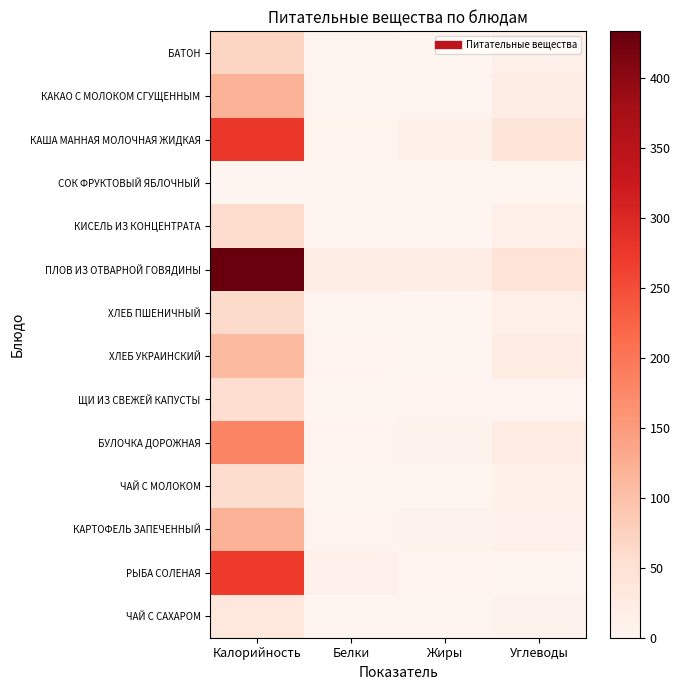

Reading left to right, what are all the values shown in this chart?

БАТОН: Калорийность=70.0	Белки=1.9	Жиры=0.8	Углеводы=13.5
КАКАО С МОЛОКОМ СГУЩЕННЫМ: Калорийность=120.1	Белки=3.1	Жиры=3.0	Углеводы=20.0
КАША МАННАЯ МОЛОЧНАЯ ЖИДКАЯ: Калорийность=277.2	Белки=6.0	Жиры=10.3	Углеводы=40.0
СОК ФРУКТОВЫЙ ЯБЛОЧНЫЙ: Калорийность=0.0	Белки=0.0	Жиры=0.0	Углеводы=0.0
КИСЕЛЬ ИЗ КОНЦЕНТРАТА: Калорийность=60.0	Белки=0.0	Жиры=0.0	Углеводы=15.0
ПЛОВ ИЗ ОТВАРНОЙ ГОВЯДИНЫ: Калорийность=433.4	Белки=19.8	Жиры=18.7	Углеводы=46.5
ХЛЕБ ПШЕНИЧНЫЙ: Калорийность=62.5	Белки=2.0	Жиры=0.2	Углеводы=12.5
ХЛЕБ УКРАИНСКИЙ: Калорийность=110.0	Белки=3.5	Жиры=0.5	Углеводы=23.0
ЩИ ИЗ СВЕЖЕЙ КАПУСТЫ: Калорийность=56.0	Белки=1.3	Жиры=3.6	Углеводы=4.6
БУЛОЧКА ДОРОЖНАЯ: Калорийность=181.0	Белки=3.4	Жиры=7.0	Углеводы=26.1
ЧАЙ С МОЛОКОМ: Калорийность=57.6	Белки=1.4	Жиры=1.2	Углеводы=10.3
КАРТОФЕЛЬ ЗАПЕЧЕННЫЙ: Калорийность=120.0	Белки=3.5	Жиры=7.6	Углеводы=9.4
РЫБА СОЛЕНАЯ: Калорийность=272.0	Белки=8.5	Жиры=4.3	Углеводы=0.0
ЧАЙ С САХАРОМ: Калорийность=34.2	Белки=0.2	Жиры=0.1	Углеводы=8.4